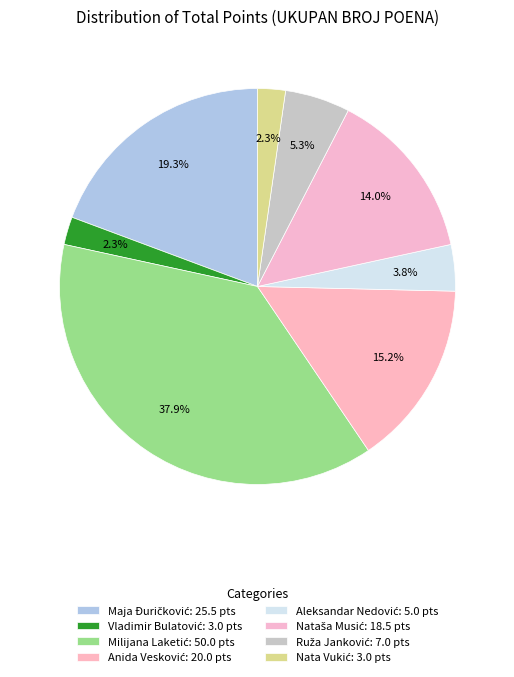

Count the number of slices in the pie.

8